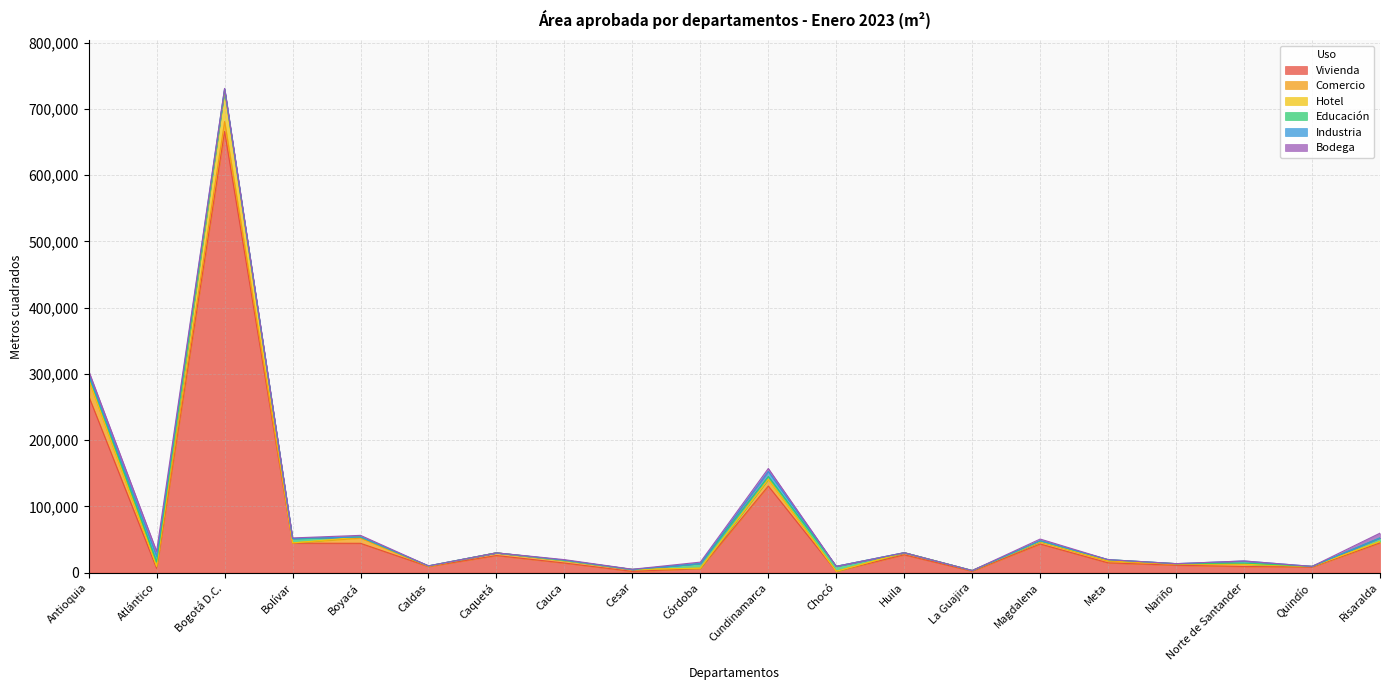

Where is Educación nearest to the value 3739?

Cundinamarca